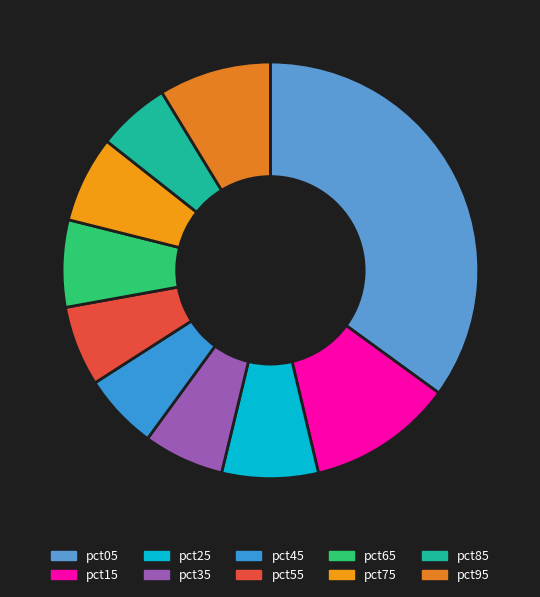

How many segments does this pie chart have?

10